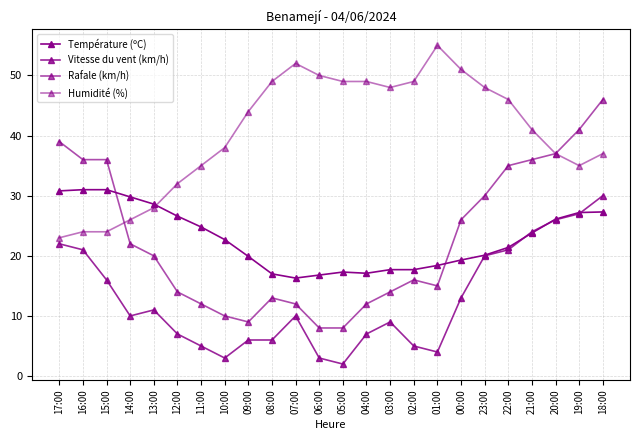

What position from the left is 05:00?

13